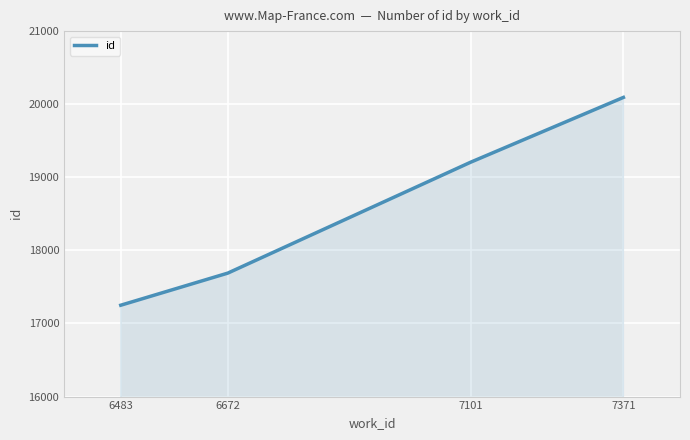

Rank the categories by value from highest to lowest.

7371, 7101, 6672, 6483